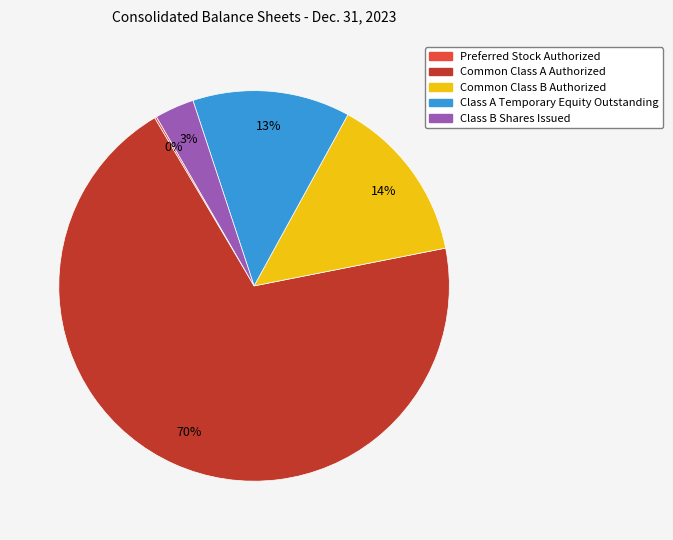

To the nearest percent, what percentage of the pie is Class B Shares Issued?

3%